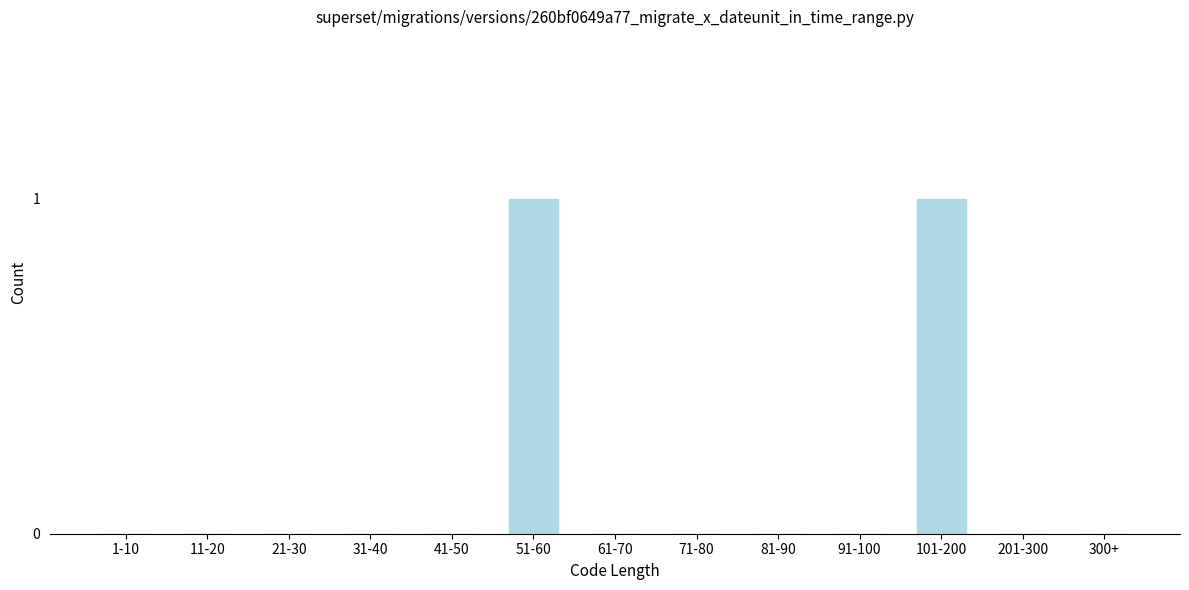

Reading left to right, transcribe all the data shown in this chart.

1-10=0	11-20=0	21-30=0	31-40=0	41-50=0	51-60=1	61-70=0	71-80=0	81-90=0	91-100=0	101-200=1	201-300=0	300+=0